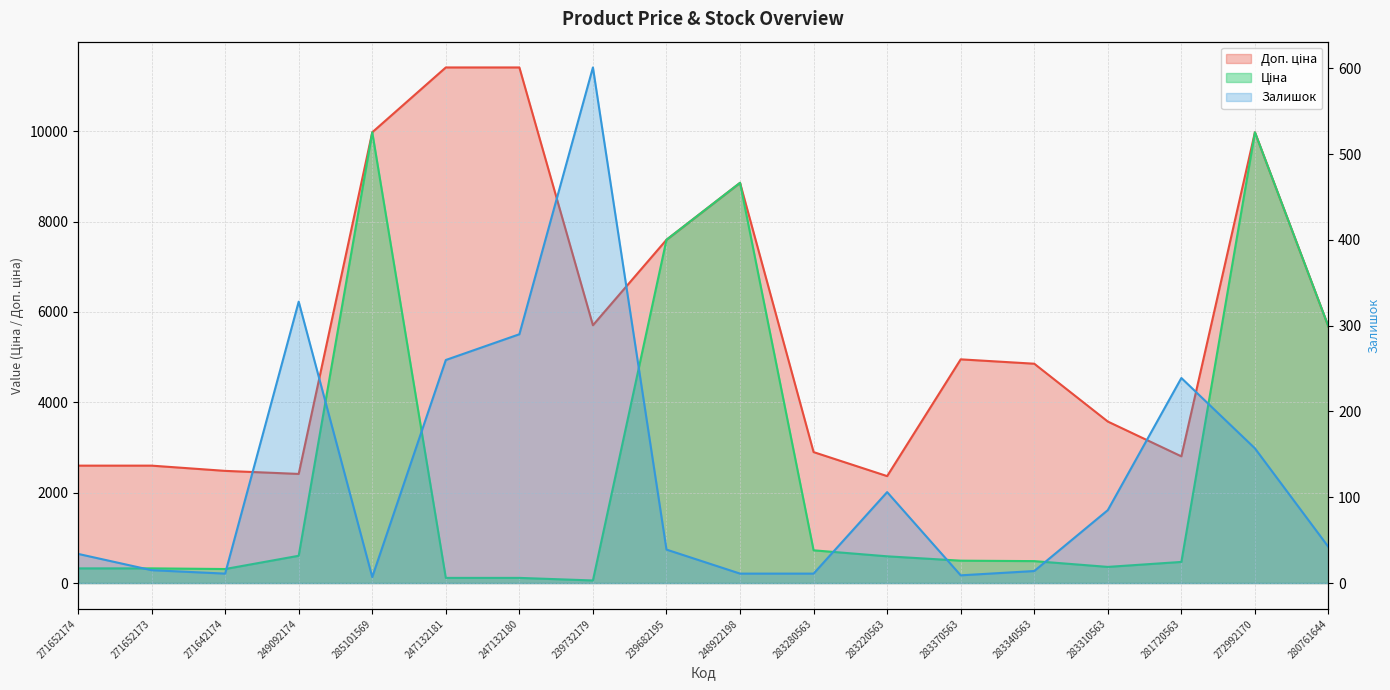

List the series in order of their peak value, highest first.

Доп. ціна, Ціна, Залишок